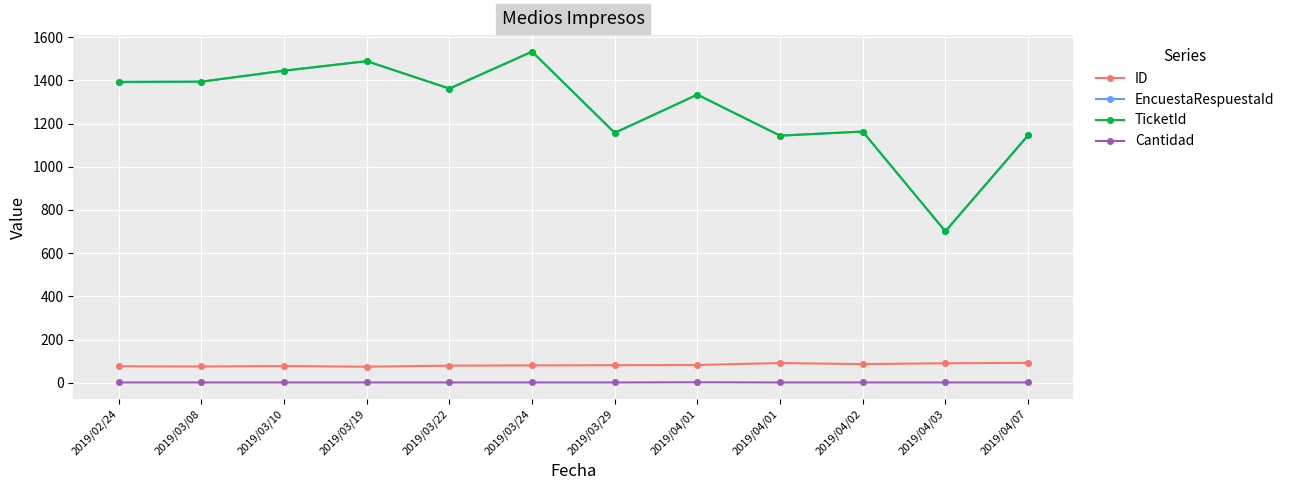

Where is the first local maximum for Cantidad?

2019/04/01